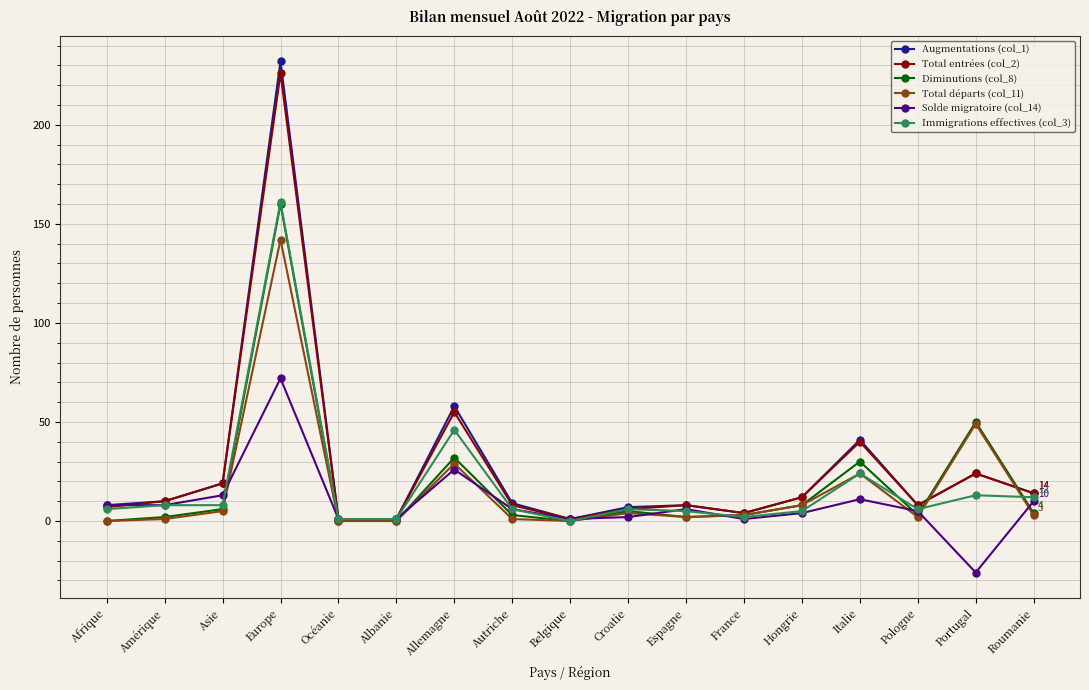

At which category does Total entrées (col_2) reach its first local peak?

Europe